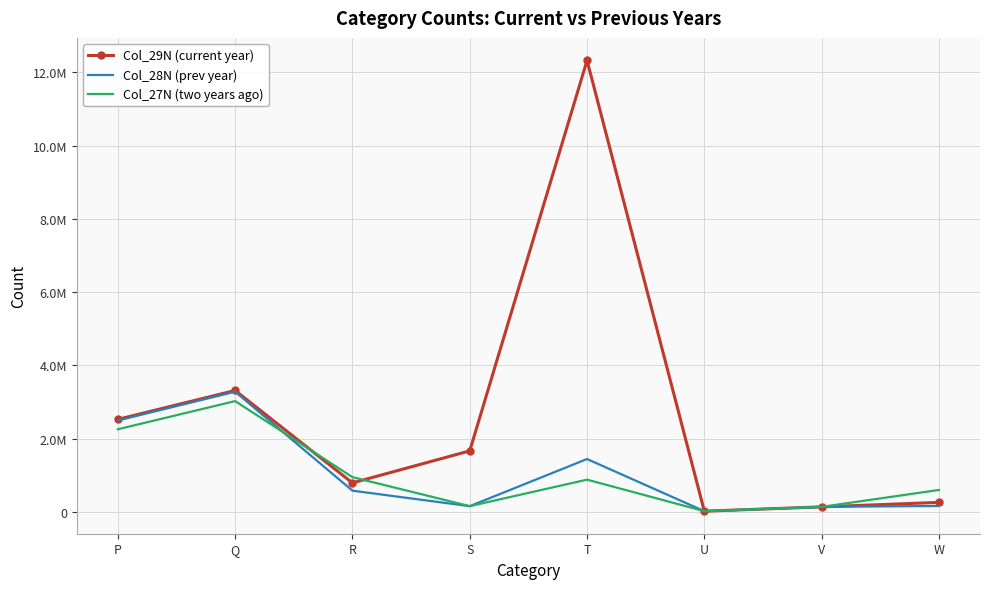

Rank the series by their maximum value, from lowest to highest.

Col_27N (two years ago), Col_28N (prev year), Col_29N (current year)